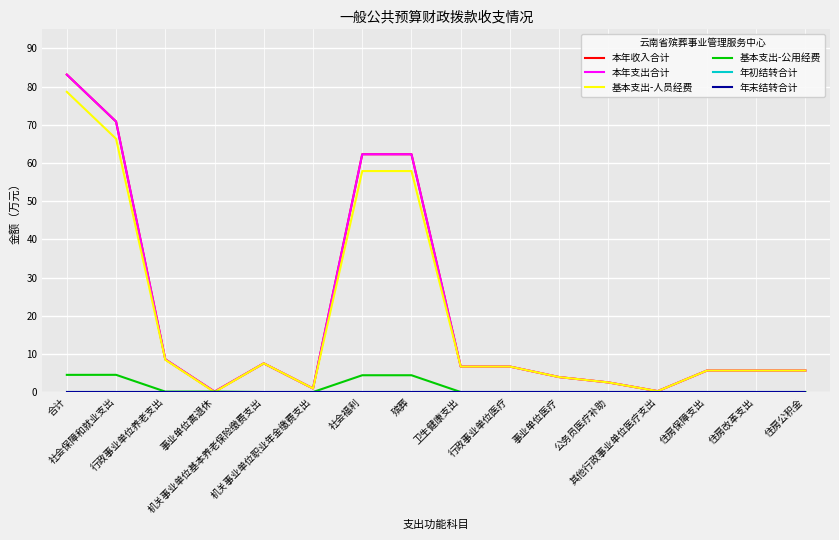

Is this an area chart (filled region under the line)?

No